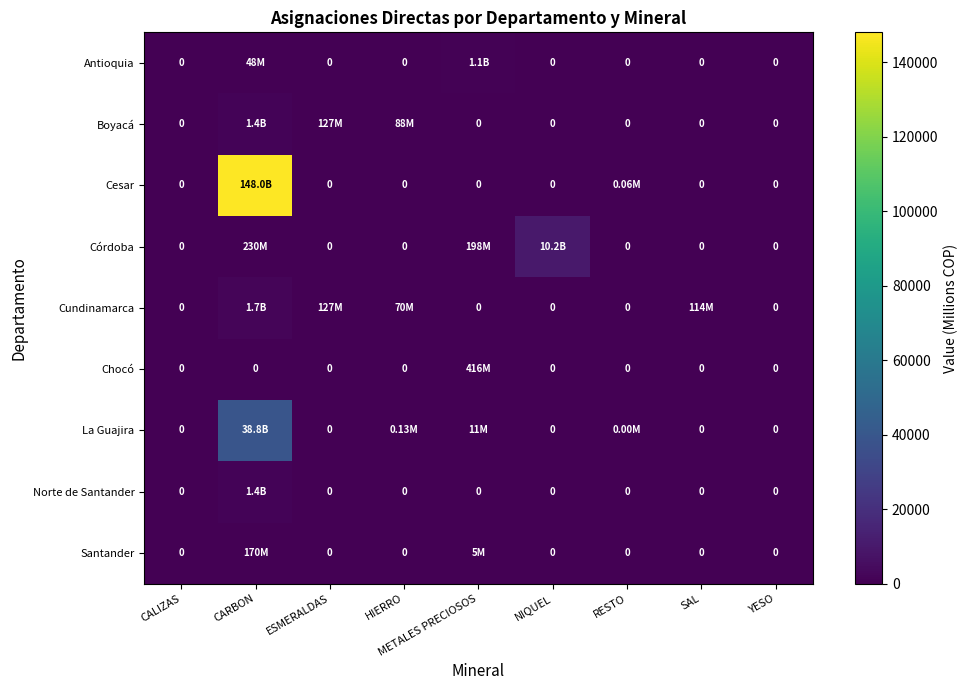

True or false: Cundinamarca has a value of 950.8 at YESO.

False